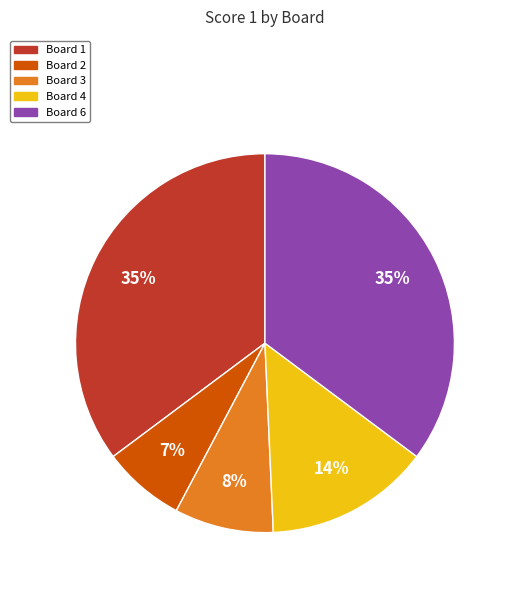

Is it true that Board 4 is 14% of the pie?

True